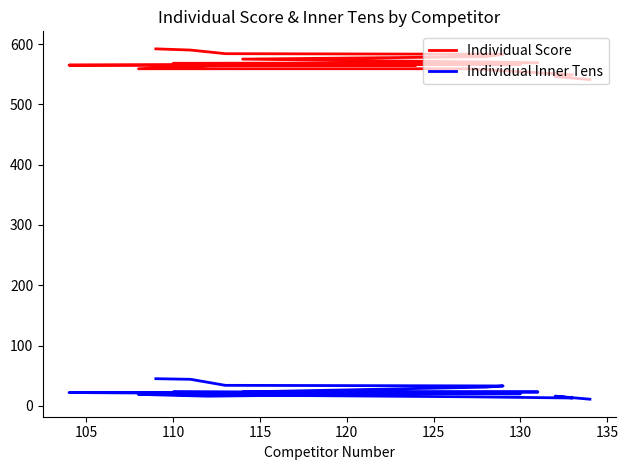

Is the value of Individual Inner Tens at 17 greater than the value of Individual Score at 100?

No